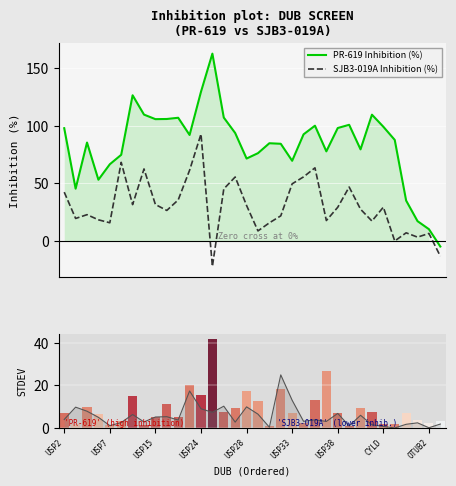

Which series has the largest total across all categories?

PR-619 Inhibition (%)